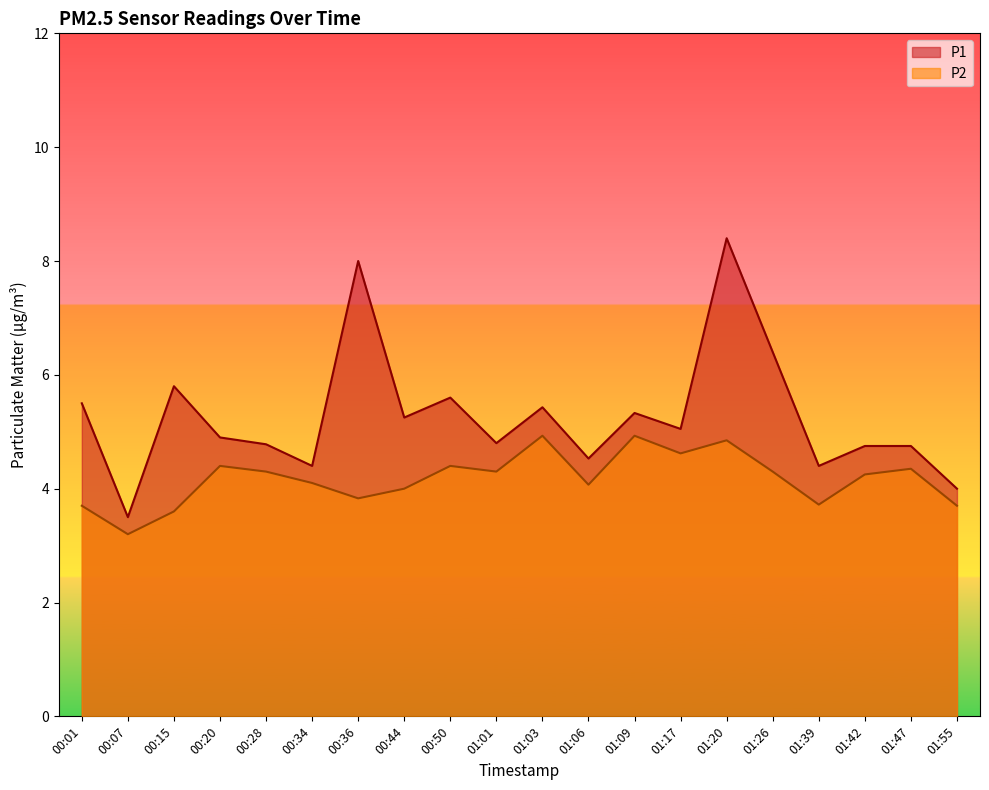

What is the sum of all P2 values?

83.5